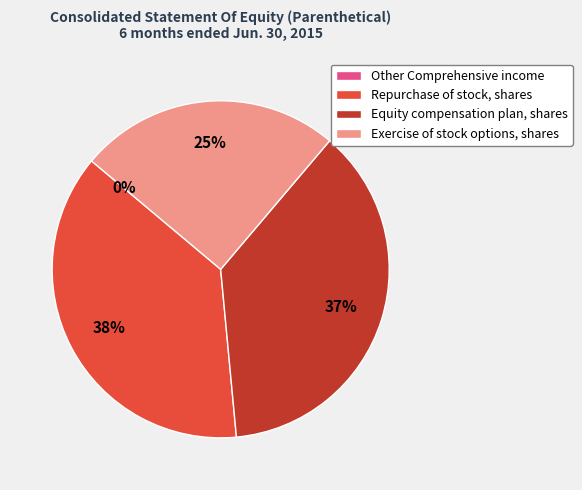

The Repurchase of stock, shares slice represents 44% of the pie. True or false?

False